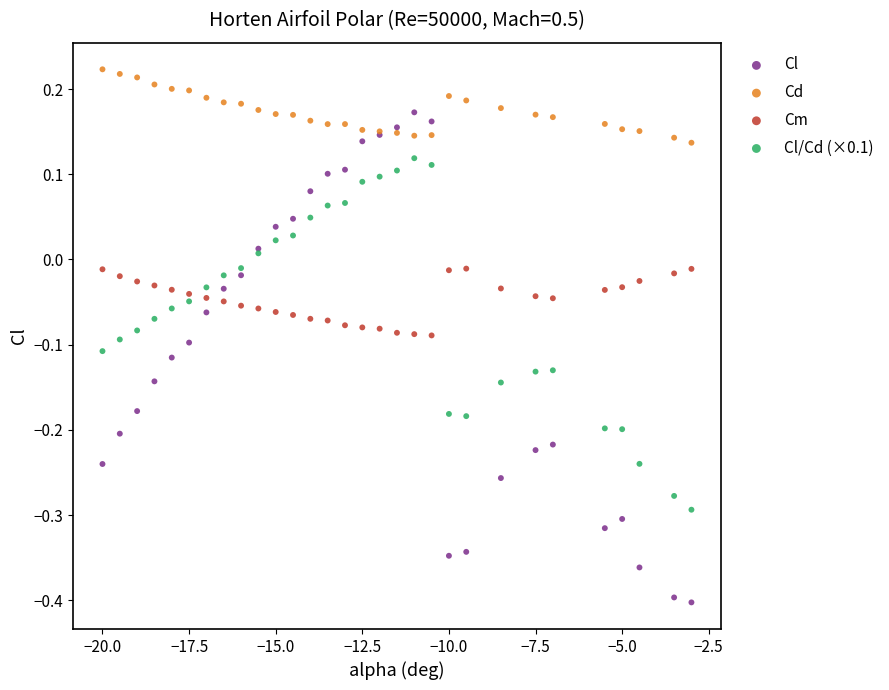

What is the X range (max minus min) for the scatter plot?

17.0